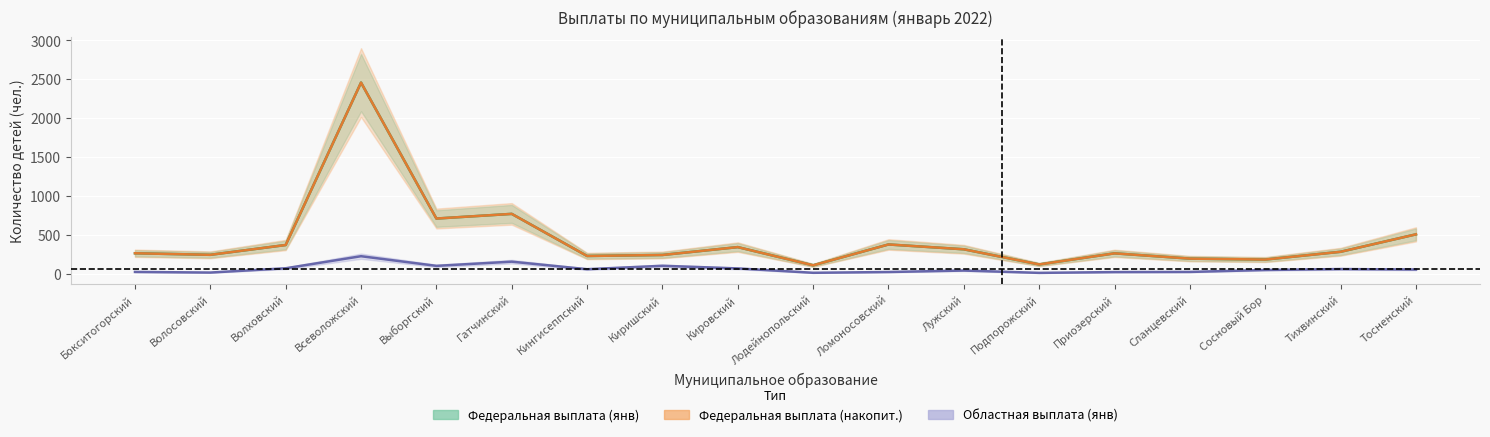

True or false: Областная выплата (янв) and Федеральная выплата (янв) intersect in this chart.

False